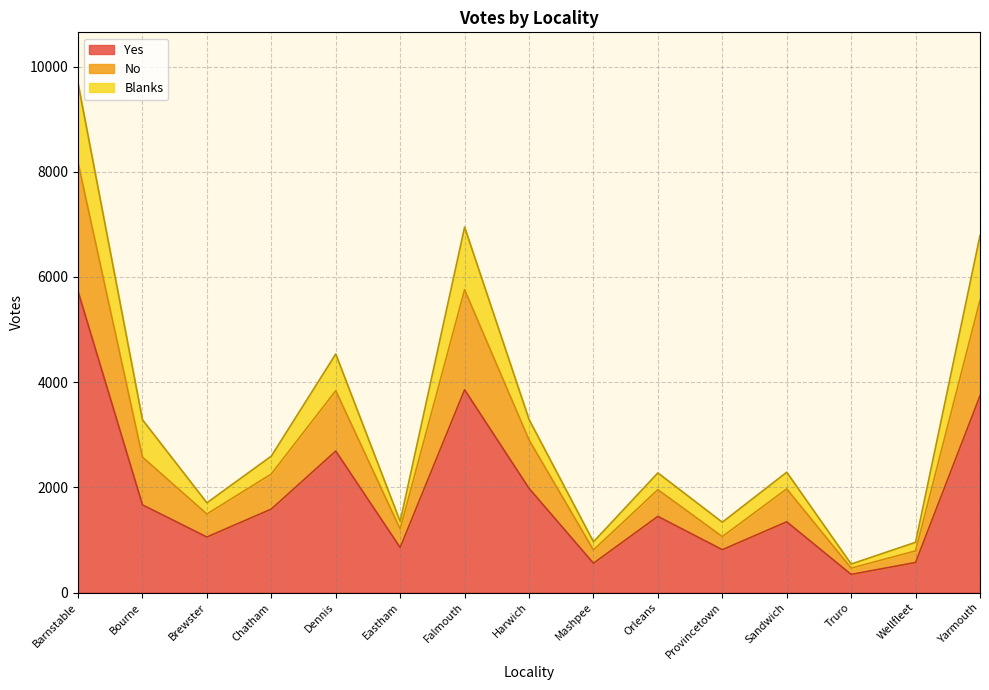

Which category has the highest value in the Yes series?

Barnstable